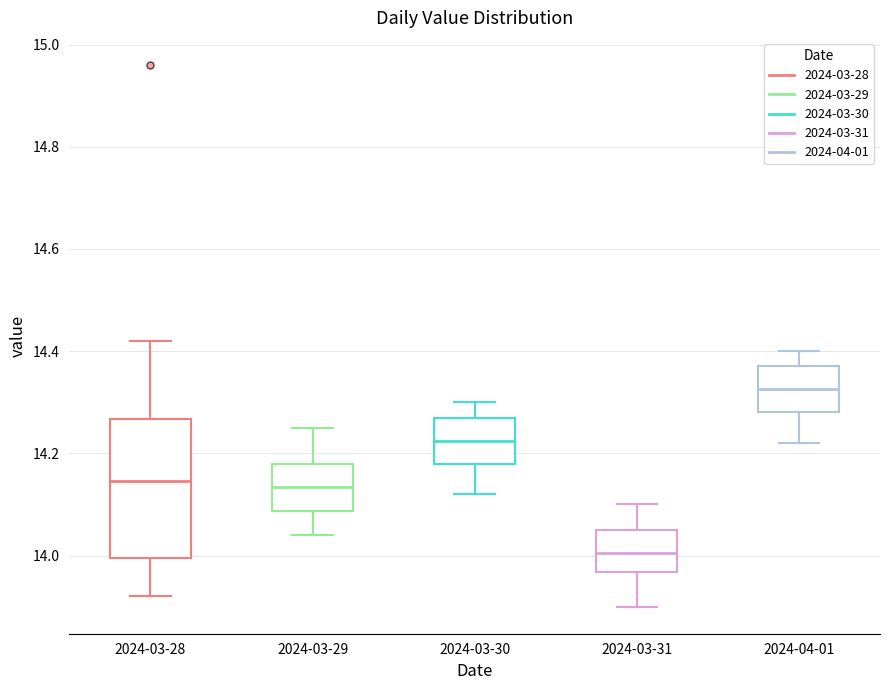

Comparing the boxes themselves (not the whiskers), which one is the tallest?

2024-03-28